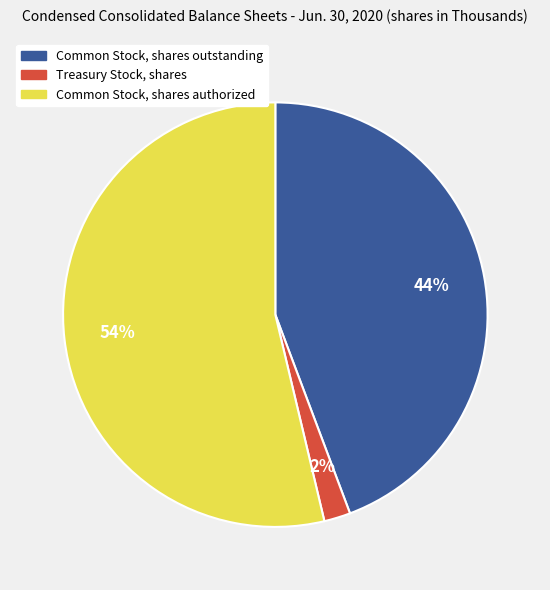

Between Treasury Stock, shares and Common Stock, shares authorized, which is larger?

Common Stock, shares authorized